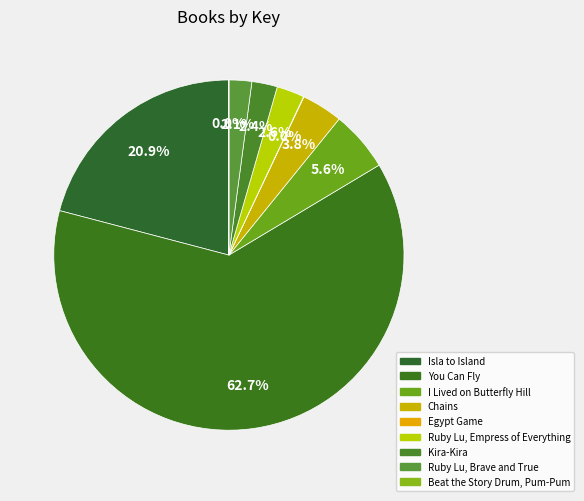

What percentage is the Ruby Lu, Empress of Everything slice, to the nearest percent?

3%